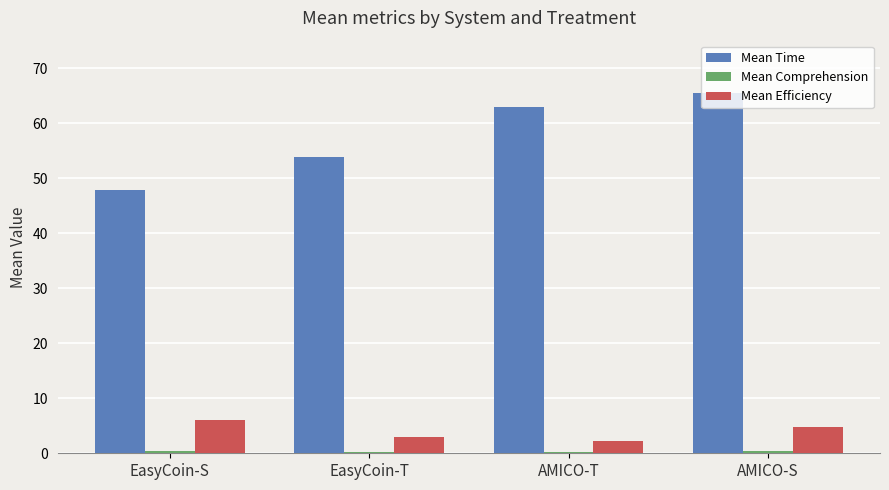

What is the difference between the maximum and minimum values in the Mean Time series?

17.6